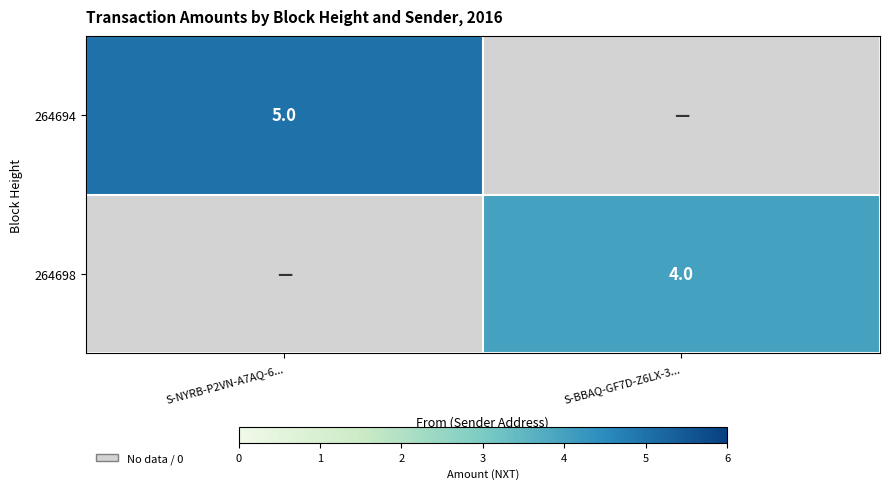

Is the value of 264698 at S-BBAQ-GF7D-Z6LX-3... greater than the value of 264694 at S-NYRB-P2VN-A7AQ-6...?

No